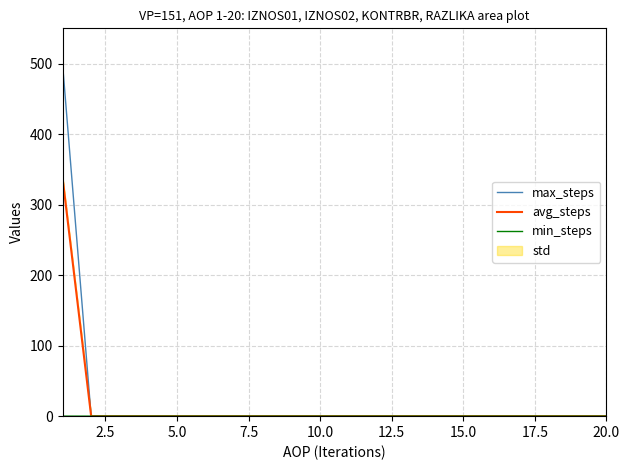

How many min_steps values are between 0 and 1?

20